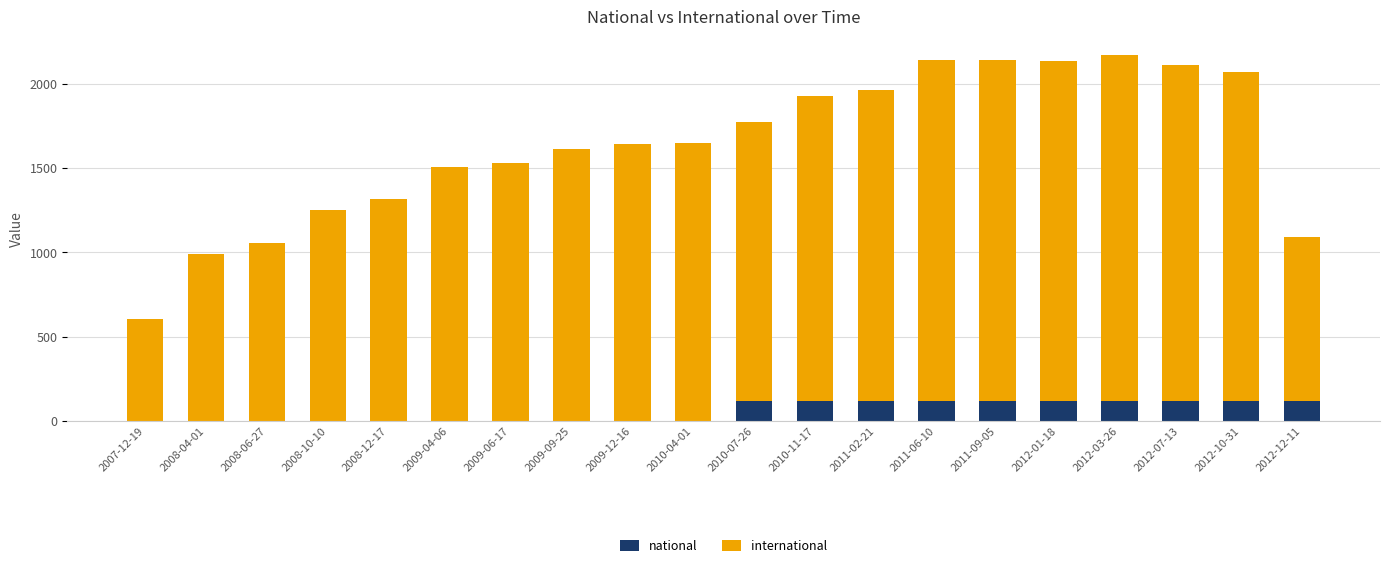

What is the sum of all national values?

1210